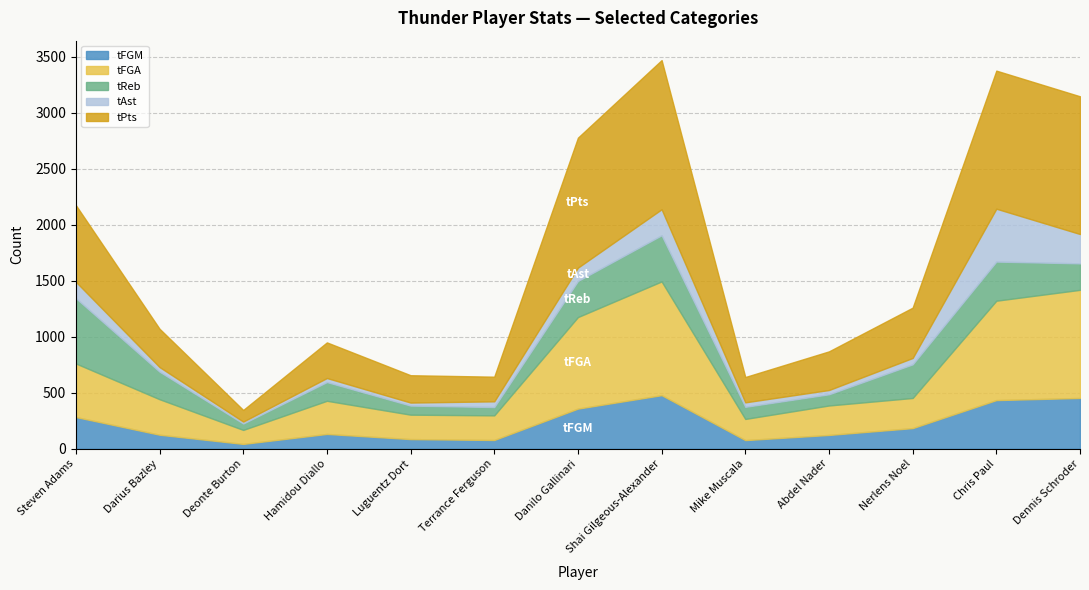

Between Darius Bazley and Chris Paul, which series saw the biggest shift?

tPts